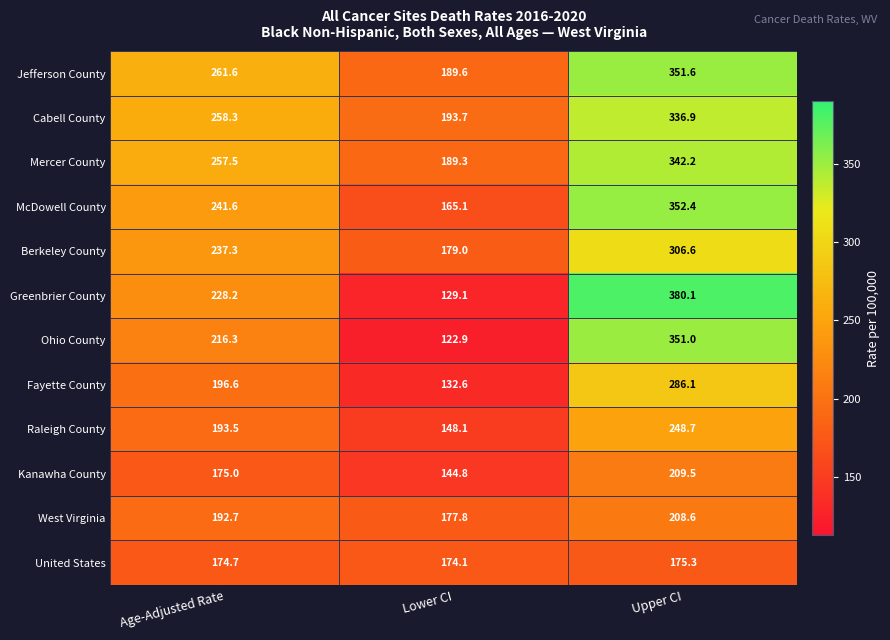

The value of West Virginia at Upper CI is 280.0. True or false?

False